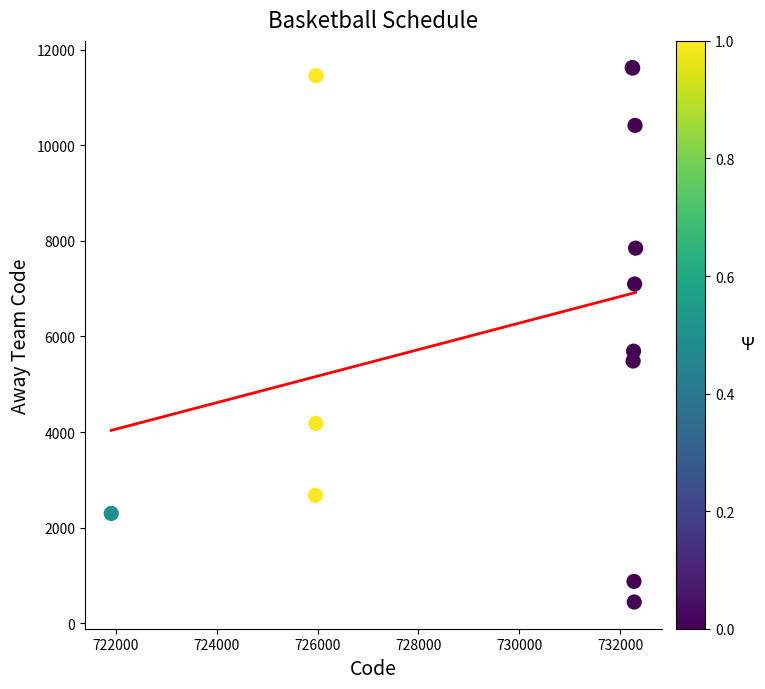

What Y value in the scatter plot is closest to 6035?

5693